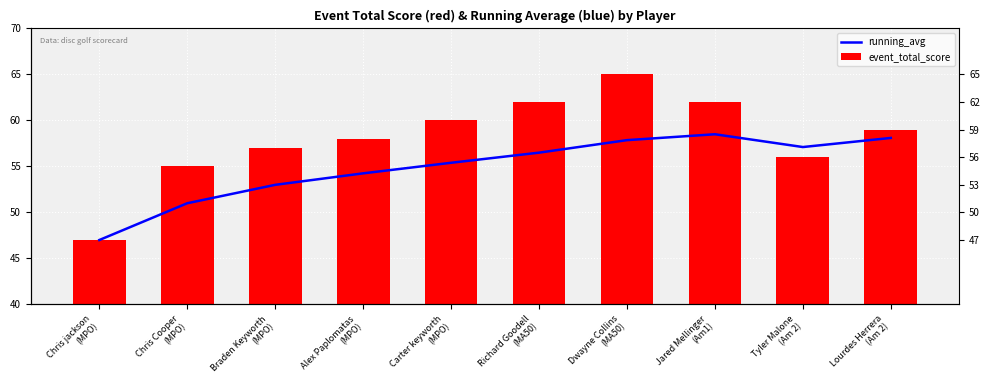

Rank the series by their average value, from lowest to highest.

running_avg, event_total_score